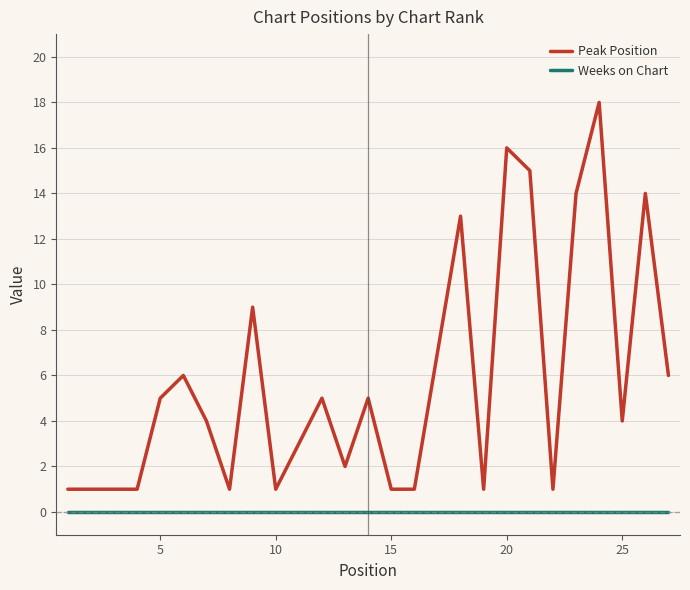

Reading left to right, what are all the values shown in this chart?

Peak Position: 1	1	1	1	5	6	4	1	9	1	3	5	2	5	1	1	7	13	1	16	15	1	14	18	4	14	6
Weeks on Chart: 0	0	0	0	0	0	0	0	0	0	0	0	0	0	0	0	0	0	0	0	0	0	0	0	0	0	0